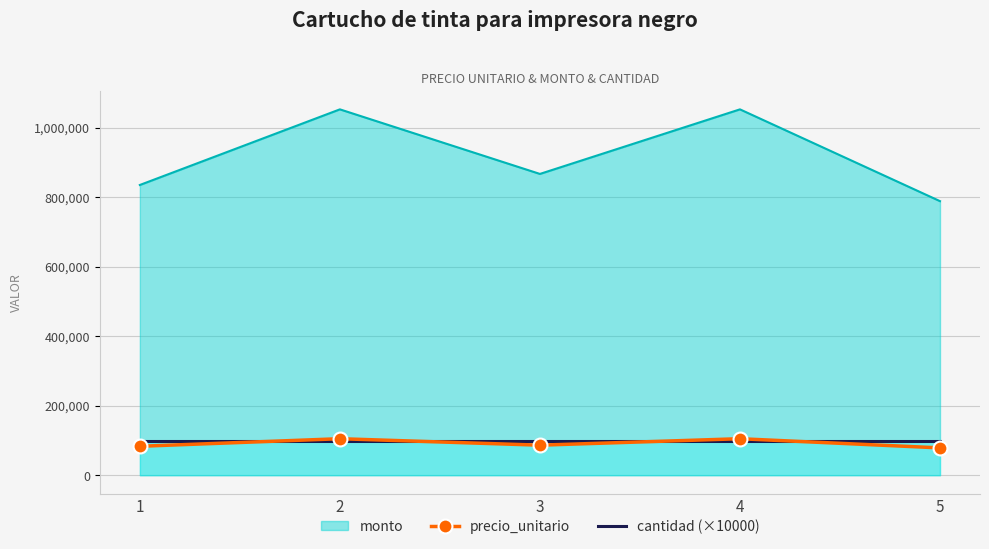

How many times do cantidad (×10000) and precio_unitario cross each other?

4